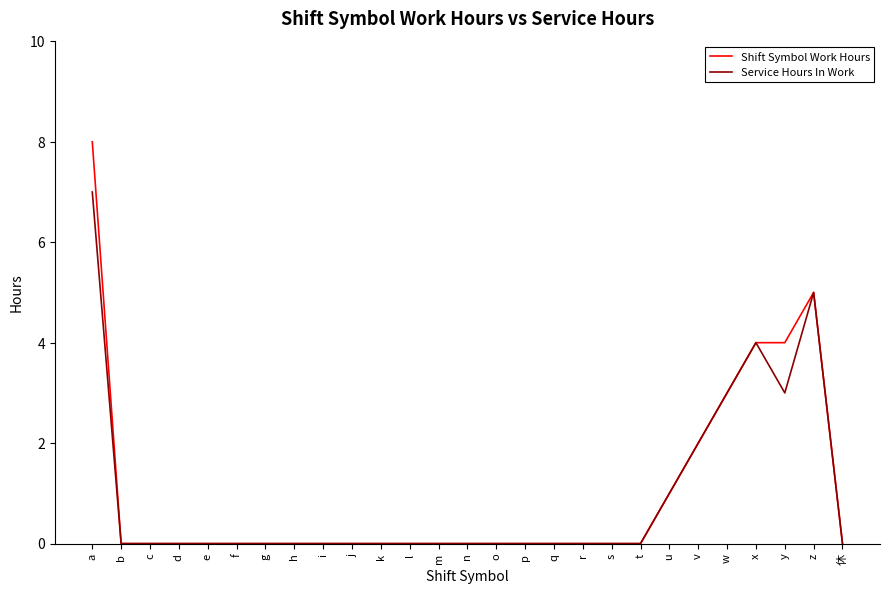

Reading left to right, what are all the values shown in this chart?

Shift Symbol Work Hours: 8	0	0	0	0	0	0	0	0	0	0	0	0	0	0	0	0	0	0	0	1	2	3	4	4	5	0
Service Hours In Work: 7	0	0	0	0	0	0	0	0	0	0	0	0	0	0	0	0	0	0	0	1	2	3	4	3	5	0